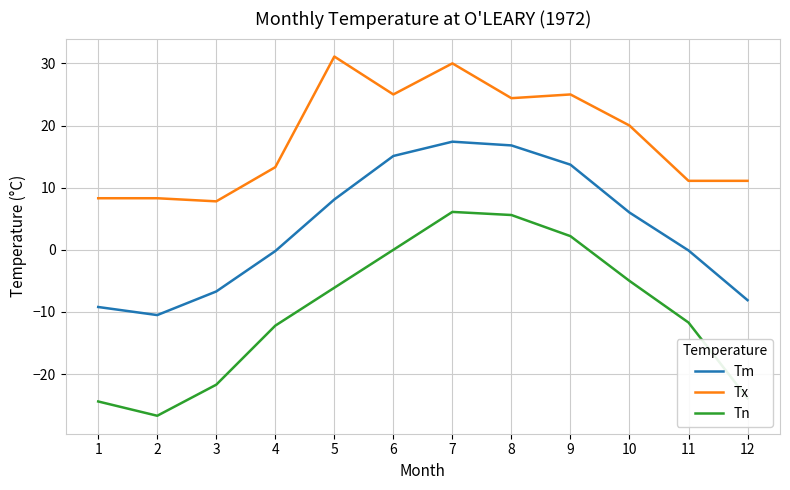

Rank the series by their maximum value, from lowest to highest.

Tn, Tm, Tx